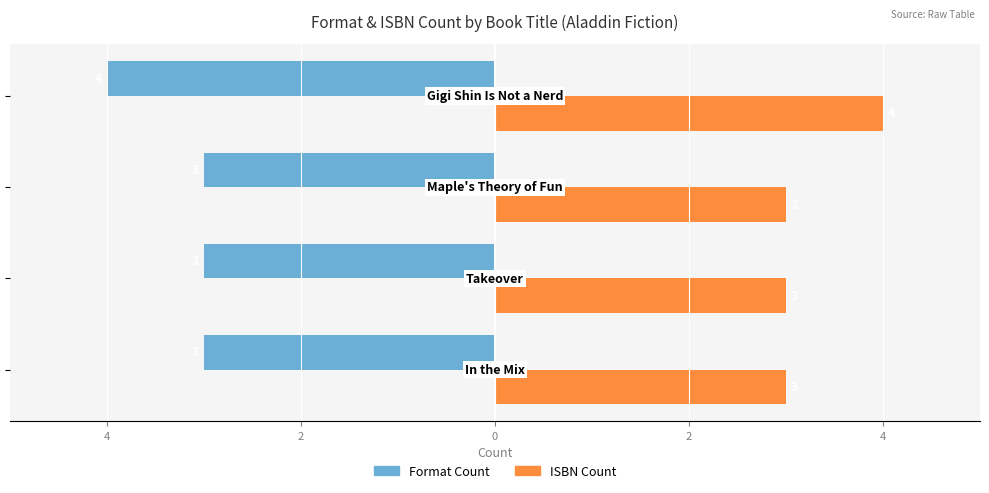

What are all the series names shown in the legend?

Format Count, ISBN Count